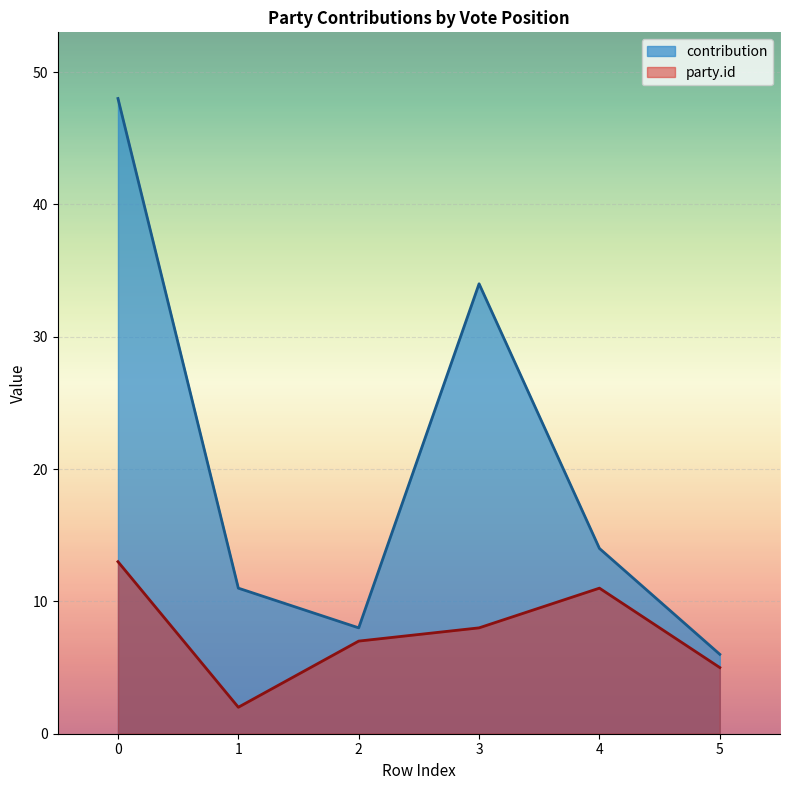

What is the difference between the contribution values at 4 and 2?

6